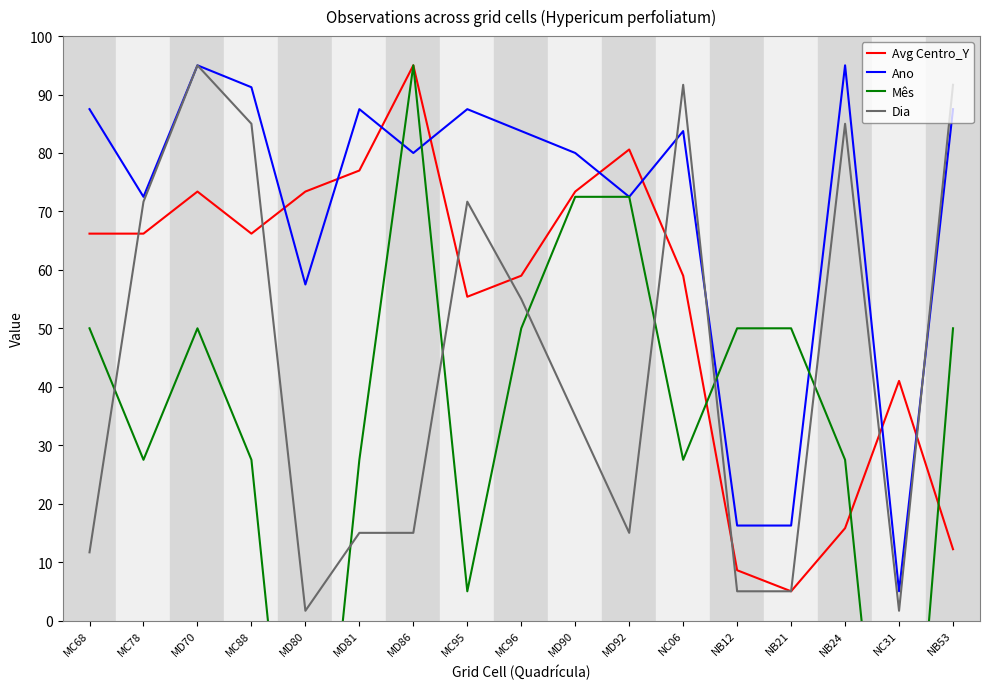

How many lines are shown in the chart?

4